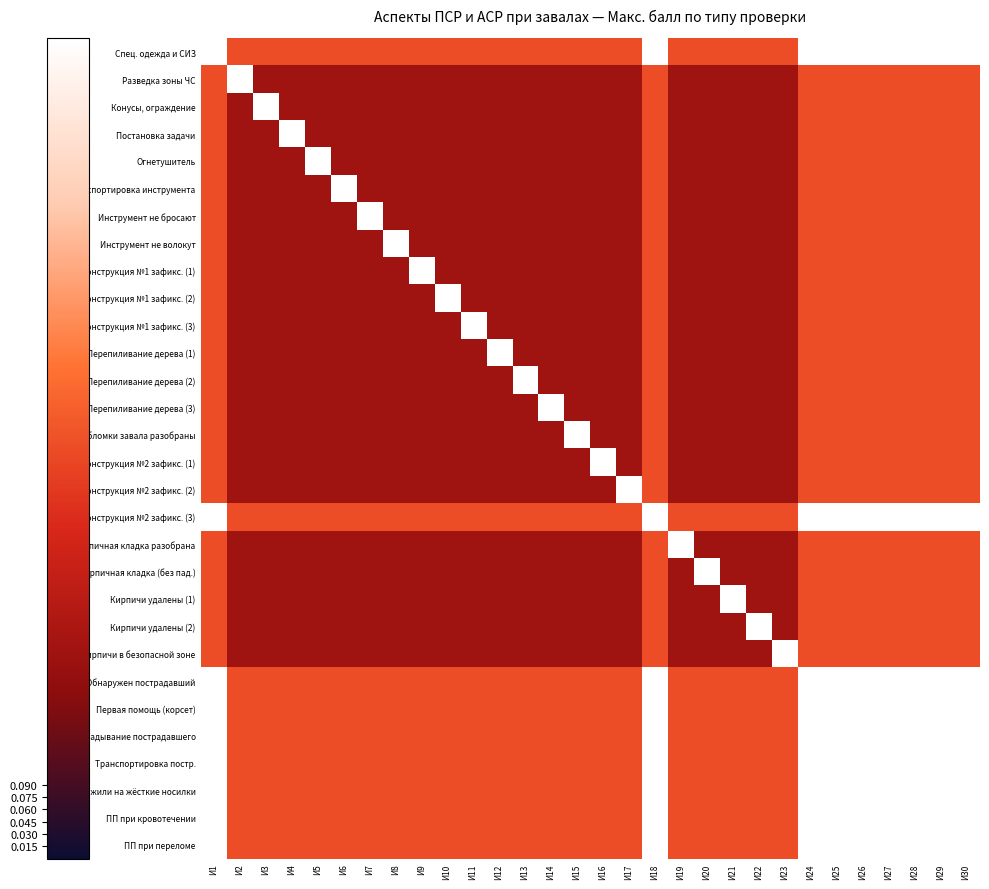

Reading right to left, transcribe all the data shown in this chart.

Спец. одежда и СИЗ: И30=1.0	И29=1.0	И28=1.0	И27=1.0	И26=1.0	И25=1.0	И24=1.0	И23=0.5	И22=0.5	И21=0.5	И20=0.5	И19=0.5	И18=1.0	И17=0.5	И16=0.5	И15=0.5	И14=0.5	И13=0.5	И12=0.5	И11=0.5	И10=0.5	И9=0.5	И8=0.5	И7=0.5	И6=0.5	И5=0.5	И4=0.5	И3=0.5	И2=0.5	И1=1.0
Разведка зоны ЧС: И30=0.5	И29=0.5	И28=0.5	И27=0.5	И26=0.5	И25=0.5	И24=0.5	И23=0.2	И22=0.2	И21=0.2	И20=0.2	И19=0.2	И18=0.5	И17=0.2	И16=0.2	И15=0.2	И14=0.2	И13=0.2	И12=0.2	И11=0.2	И10=0.2	И9=0.2	И8=0.2	И7=0.2	И6=0.2	И5=0.2	И4=0.2	И3=0.2	И2=1.0	И1=0.5
Конусы, ограждение: И30=0.5	И29=0.5	И28=0.5	И27=0.5	И26=0.5	И25=0.5	И24=0.5	И23=0.2	И22=0.2	И21=0.2	И20=0.2	И19=0.2	И18=0.5	И17=0.2	И16=0.2	И15=0.2	И14=0.2	И13=0.2	И12=0.2	И11=0.2	И10=0.2	И9=0.2	И8=0.2	И7=0.2	И6=0.2	И5=0.2	И4=0.2	И3=1.0	И2=0.2	И1=0.5
Постановка задачи: И30=0.5	И29=0.5	И28=0.5	И27=0.5	И26=0.5	И25=0.5	И24=0.5	И23=0.2	И22=0.2	И21=0.2	И20=0.2	И19=0.2	И18=0.5	И17=0.2	И16=0.2	И15=0.2	И14=0.2	И13=0.2	И12=0.2	И11=0.2	И10=0.2	И9=0.2	И8=0.2	И7=0.2	И6=0.2	И5=0.2	И4=1.0	И3=0.2	И2=0.2	И1=0.5
Огнетушитель: И30=0.5	И29=0.5	И28=0.5	И27=0.5	И26=0.5	И25=0.5	И24=0.5	И23=0.2	И22=0.2	И21=0.2	И20=0.2	И19=0.2	И18=0.5	И17=0.2	И16=0.2	И15=0.2	И14=0.2	И13=0.2	И12=0.2	И11=0.2	И10=0.2	И9=0.2	И8=0.2	И7=0.2	И6=0.2	И5=1.0	И4=0.2	И3=0.2	И2=0.2	И1=0.5
Транспортировка инструмента: И30=0.5	И29=0.5	И28=0.5	И27=0.5	И26=0.5	И25=0.5	И24=0.5	И23=0.2	И22=0.2	И21=0.2	И20=0.2	И19=0.2	И18=0.5	И17=0.2	И16=0.2	И15=0.2	И14=0.2	И13=0.2	И12=0.2	И11=0.2	И10=0.2	И9=0.2	И8=0.2	И7=0.2	И6=1.0	И5=0.2	И4=0.2	И3=0.2	И2=0.2	И1=0.5
Инструмент не бросают: И30=0.5	И29=0.5	И28=0.5	И27=0.5	И26=0.5	И25=0.5	И24=0.5	И23=0.2	И22=0.2	И21=0.2	И20=0.2	И19=0.2	И18=0.5	И17=0.2	И16=0.2	И15=0.2	И14=0.2	И13=0.2	И12=0.2	И11=0.2	И10=0.2	И9=0.2	И8=0.2	И7=1.0	И6=0.2	И5=0.2	И4=0.2	И3=0.2	И2=0.2	И1=0.5
Инструмент не волокут: И30=0.5	И29=0.5	И28=0.5	И27=0.5	И26=0.5	И25=0.5	И24=0.5	И23=0.2	И22=0.2	И21=0.2	И20=0.2	И19=0.2	И18=0.5	И17=0.2	И16=0.2	И15=0.2	И14=0.2	И13=0.2	И12=0.2	И11=0.2	И10=0.2	И9=0.2	И8=1.0	И7=0.2	И6=0.2	И5=0.2	И4=0.2	И3=0.2	И2=0.2	И1=0.5
Конструкция №1 зафикс. (1): И30=0.5	И29=0.5	И28=0.5	И27=0.5	И26=0.5	И25=0.5	И24=0.5	И23=0.2	И22=0.2	И21=0.2	И20=0.2	И19=0.2	И18=0.5	И17=0.2	И16=0.2	И15=0.2	И14=0.2	И13=0.2	И12=0.2	И11=0.2	И10=0.2	И9=1.0	И8=0.2	И7=0.2	И6=0.2	И5=0.2	И4=0.2	И3=0.2	И2=0.2	И1=0.5
Конструкция №1 зафикс. (2): И30=0.5	И29=0.5	И28=0.5	И27=0.5	И26=0.5	И25=0.5	И24=0.5	И23=0.2	И22=0.2	И21=0.2	И20=0.2	И19=0.2	И18=0.5	И17=0.2	И16=0.2	И15=0.2	И14=0.2	И13=0.2	И12=0.2	И11=0.2	И10=1.0	И9=0.2	И8=0.2	И7=0.2	И6=0.2	И5=0.2	И4=0.2	И3=0.2	И2=0.2	И1=0.5
Конструкция №1 зафикс. (3): И30=0.5	И29=0.5	И28=0.5	И27=0.5	И26=0.5	И25=0.5	И24=0.5	И23=0.2	И22=0.2	И21=0.2	И20=0.2	И19=0.2	И18=0.5	И17=0.2	И16=0.2	И15=0.2	И14=0.2	И13=0.2	И12=0.2	И11=1.0	И10=0.2	И9=0.2	И8=0.2	И7=0.2	И6=0.2	И5=0.2	И4=0.2	И3=0.2	И2=0.2	И1=0.5
Перепиливание дерева (1): И30=0.5	И29=0.5	И28=0.5	И27=0.5	И26=0.5	И25=0.5	И24=0.5	И23=0.2	И22=0.2	И21=0.2	И20=0.2	И19=0.2	И18=0.5	И17=0.2	И16=0.2	И15=0.2	И14=0.2	И13=0.2	И12=1.0	И11=0.2	И10=0.2	И9=0.2	И8=0.2	И7=0.2	И6=0.2	И5=0.2	И4=0.2	И3=0.2	И2=0.2	И1=0.5
Перепиливание дерева (2): И30=0.5	И29=0.5	И28=0.5	И27=0.5	И26=0.5	И25=0.5	И24=0.5	И23=0.2	И22=0.2	И21=0.2	И20=0.2	И19=0.2	И18=0.5	И17=0.2	И16=0.2	И15=0.2	И14=0.2	И13=1.0	И12=0.2	И11=0.2	И10=0.2	И9=0.2	И8=0.2	И7=0.2	И6=0.2	И5=0.2	И4=0.2	И3=0.2	И2=0.2	И1=0.5
Перепиливание дерева (3): И30=0.5	И29=0.5	И28=0.5	И27=0.5	И26=0.5	И25=0.5	И24=0.5	И23=0.2	И22=0.2	И21=0.2	И20=0.2	И19=0.2	И18=0.5	И17=0.2	И16=0.2	И15=0.2	И14=1.0	И13=0.2	И12=0.2	И11=0.2	И10=0.2	И9=0.2	И8=0.2	И7=0.2	И6=0.2	И5=0.2	И4=0.2	И3=0.2	И2=0.2	И1=0.5
Обломки завала разобраны: И30=0.5	И29=0.5	И28=0.5	И27=0.5	И26=0.5	И25=0.5	И24=0.5	И23=0.2	И22=0.2	И21=0.2	И20=0.2	И19=0.2	И18=0.5	И17=0.2	И16=0.2	И15=1.0	И14=0.2	И13=0.2	И12=0.2	И11=0.2	И10=0.2	И9=0.2	И8=0.2	И7=0.2	И6=0.2	И5=0.2	И4=0.2	И3=0.2	И2=0.2	И1=0.5
Конструкция №2 зафикс. (1): И30=0.5	И29=0.5	И28=0.5	И27=0.5	И26=0.5	И25=0.5	И24=0.5	И23=0.2	И22=0.2	И21=0.2	И20=0.2	И19=0.2	И18=0.5	И17=0.2	И16=1.0	И15=0.2	И14=0.2	И13=0.2	И12=0.2	И11=0.2	И10=0.2	И9=0.2	И8=0.2	И7=0.2	И6=0.2	И5=0.2	И4=0.2	И3=0.2	И2=0.2	И1=0.5
Конструкция №2 зафикс. (2): И30=0.5	И29=0.5	И28=0.5	И27=0.5	И26=0.5	И25=0.5	И24=0.5	И23=0.2	И22=0.2	И21=0.2	И20=0.2	И19=0.2	И18=0.5	И17=1.0	И16=0.2	И15=0.2	И14=0.2	И13=0.2	И12=0.2	И11=0.2	И10=0.2	И9=0.2	И8=0.2	И7=0.2	И6=0.2	И5=0.2	И4=0.2	И3=0.2	И2=0.2	И1=0.5
Конструкция №2 зафикс. (3): И30=1.0	И29=1.0	И28=1.0	И27=1.0	И26=1.0	И25=1.0	И24=1.0	И23=0.5	И22=0.5	И21=0.5	И20=0.5	И19=0.5	И18=1.0	И17=0.5	И16=0.5	И15=0.5	И14=0.5	И13=0.5	И12=0.5	И11=0.5	И10=0.5	И9=0.5	И8=0.5	И7=0.5	И6=0.5	И5=0.5	И4=0.5	И3=0.5	И2=0.5	И1=1.0
Кирпичная кладка разобрана: И30=0.5	И29=0.5	И28=0.5	И27=0.5	И26=0.5	И25=0.5	И24=0.5	И23=0.2	И22=0.2	И21=0.2	И20=0.2	И19=1.0	И18=0.5	И17=0.2	И16=0.2	И15=0.2	И14=0.2	И13=0.2	И12=0.2	И11=0.2	И10=0.2	И9=0.2	И8=0.2	И7=0.2	И6=0.2	И5=0.2	И4=0.2	И3=0.2	И2=0.2	И1=0.5
Кирпичная кладка (без пад.): И30=0.5	И29=0.5	И28=0.5	И27=0.5	И26=0.5	И25=0.5	И24=0.5	И23=0.2	И22=0.2	И21=0.2	И20=1.0	И19=0.2	И18=0.5	И17=0.2	И16=0.2	И15=0.2	И14=0.2	И13=0.2	И12=0.2	И11=0.2	И10=0.2	И9=0.2	И8=0.2	И7=0.2	И6=0.2	И5=0.2	И4=0.2	И3=0.2	И2=0.2	И1=0.5
Кирпичи удалены (1): И30=0.5	И29=0.5	И28=0.5	И27=0.5	И26=0.5	И25=0.5	И24=0.5	И23=0.2	И22=0.2	И21=1.0	И20=0.2	И19=0.2	И18=0.5	И17=0.2	И16=0.2	И15=0.2	И14=0.2	И13=0.2	И12=0.2	И11=0.2	И10=0.2	И9=0.2	И8=0.2	И7=0.2	И6=0.2	И5=0.2	И4=0.2	И3=0.2	И2=0.2	И1=0.5
Кирпичи удалены (2): И30=0.5	И29=0.5	И28=0.5	И27=0.5	И26=0.5	И25=0.5	И24=0.5	И23=0.2	И22=1.0	И21=0.2	И20=0.2	И19=0.2	И18=0.5	И17=0.2	И16=0.2	И15=0.2	И14=0.2	И13=0.2	И12=0.2	И11=0.2	И10=0.2	И9=0.2	И8=0.2	И7=0.2	И6=0.2	И5=0.2	И4=0.2	И3=0.2	И2=0.2	И1=0.5
Кирпичи в безопасной зоне: И30=0.5	И29=0.5	И28=0.5	И27=0.5	И26=0.5	И25=0.5	И24=0.5	И23=1.0	И22=0.2	И21=0.2	И20=0.2	И19=0.2	И18=0.5	И17=0.2	И16=0.2	И15=0.2	И14=0.2	И13=0.2	И12=0.2	И11=0.2	И10=0.2	И9=0.2	И8=0.2	И7=0.2	И6=0.2	И5=0.2	И4=0.2	И3=0.2	И2=0.2	И1=0.5
Обнаружен пострадавший: И30=1.0	И29=1.0	И28=1.0	И27=1.0	И26=1.0	И25=1.0	И24=1.0	И23=0.5	И22=0.5	И21=0.5	И20=0.5	И19=0.5	И18=1.0	И17=0.5	И16=0.5	И15=0.5	И14=0.5	И13=0.5	И12=0.5	И11=0.5	И10=0.5	И9=0.5	И8=0.5	И7=0.5	И6=0.5	И5=0.5	И4=0.5	И3=0.5	И2=0.5	И1=1.0
Первая помощь (корсет): И30=1.0	И29=1.0	И28=1.0	И27=1.0	И26=1.0	И25=1.0	И24=1.0	И23=0.5	И22=0.5	И21=0.5	И20=0.5	И19=0.5	И18=1.0	И17=0.5	И16=0.5	И15=0.5	И14=0.5	И13=0.5	И12=0.5	И11=0.5	И10=0.5	И9=0.5	И8=0.5	И7=0.5	И6=0.5	И5=0.5	И4=0.5	И3=0.5	И2=0.5	И1=1.0
Укладывание пострадавшего: И30=1.0	И29=1.0	И28=1.0	И27=1.0	И26=1.0	И25=1.0	И24=1.0	И23=0.5	И22=0.5	И21=0.5	И20=0.5	И19=0.5	И18=1.0	И17=0.5	И16=0.5	И15=0.5	И14=0.5	И13=0.5	И12=0.5	И11=0.5	И10=0.5	И9=0.5	И8=0.5	И7=0.5	И6=0.5	И5=0.5	И4=0.5	И3=0.5	И2=0.5	И1=1.0
Транспортировка постр.: И30=1.0	И29=1.0	И28=1.0	И27=1.0	И26=1.0	И25=1.0	И24=1.0	И23=0.5	И22=0.5	И21=0.5	И20=0.5	И19=0.5	И18=1.0	И17=0.5	И16=0.5	И15=0.5	И14=0.5	И13=0.5	И12=0.5	И11=0.5	И10=0.5	И9=0.5	И8=0.5	И7=0.5	И6=0.5	И5=0.5	И4=0.5	И3=0.5	И2=0.5	И1=1.0
Переложили на жёсткие носилки: И30=1.0	И29=1.0	И28=1.0	И27=1.0	И26=1.0	И25=1.0	И24=1.0	И23=0.5	И22=0.5	И21=0.5	И20=0.5	И19=0.5	И18=1.0	И17=0.5	И16=0.5	И15=0.5	И14=0.5	И13=0.5	И12=0.5	И11=0.5	И10=0.5	И9=0.5	И8=0.5	И7=0.5	И6=0.5	И5=0.5	И4=0.5	И3=0.5	И2=0.5	И1=1.0
ПП при кровотечении: И30=1.0	И29=1.0	И28=1.0	И27=1.0	И26=1.0	И25=1.0	И24=1.0	И23=0.5	И22=0.5	И21=0.5	И20=0.5	И19=0.5	И18=1.0	И17=0.5	И16=0.5	И15=0.5	И14=0.5	И13=0.5	И12=0.5	И11=0.5	И10=0.5	И9=0.5	И8=0.5	И7=0.5	И6=0.5	И5=0.5	И4=0.5	И3=0.5	И2=0.5	И1=1.0
ПП при переломе: И30=1.0	И29=1.0	И28=1.0	И27=1.0	И26=1.0	И25=1.0	И24=1.0	И23=0.5	И22=0.5	И21=0.5	И20=0.5	И19=0.5	И18=1.0	И17=0.5	И16=0.5	И15=0.5	И14=0.5	И13=0.5	И12=0.5	И11=0.5	И10=0.5	И9=0.5	И8=0.5	И7=0.5	И6=0.5	И5=0.5	И4=0.5	И3=0.5	И2=0.5	И1=1.0